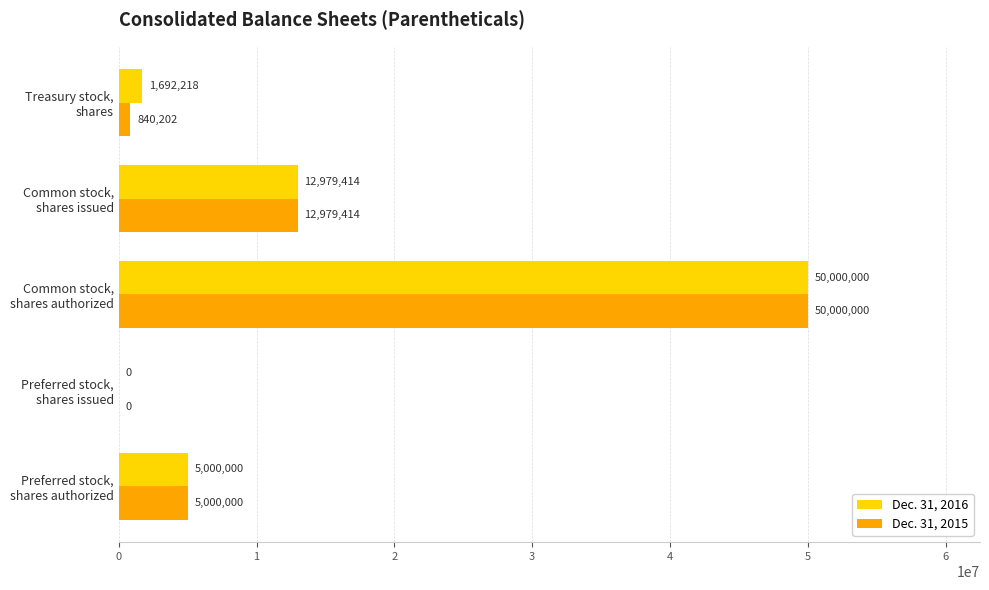

What is the sum of all Dec. 31, 2016 values?

69671632